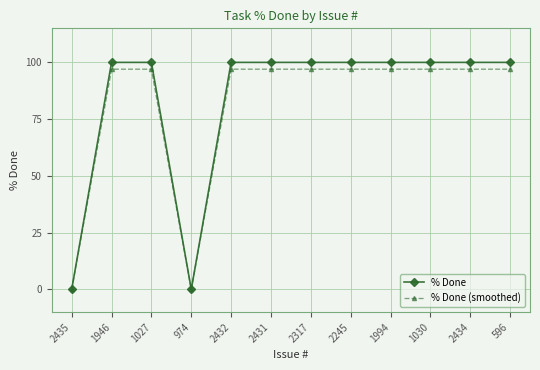

The value of % Done (smoothed) at 596 is 97. True or false?

True